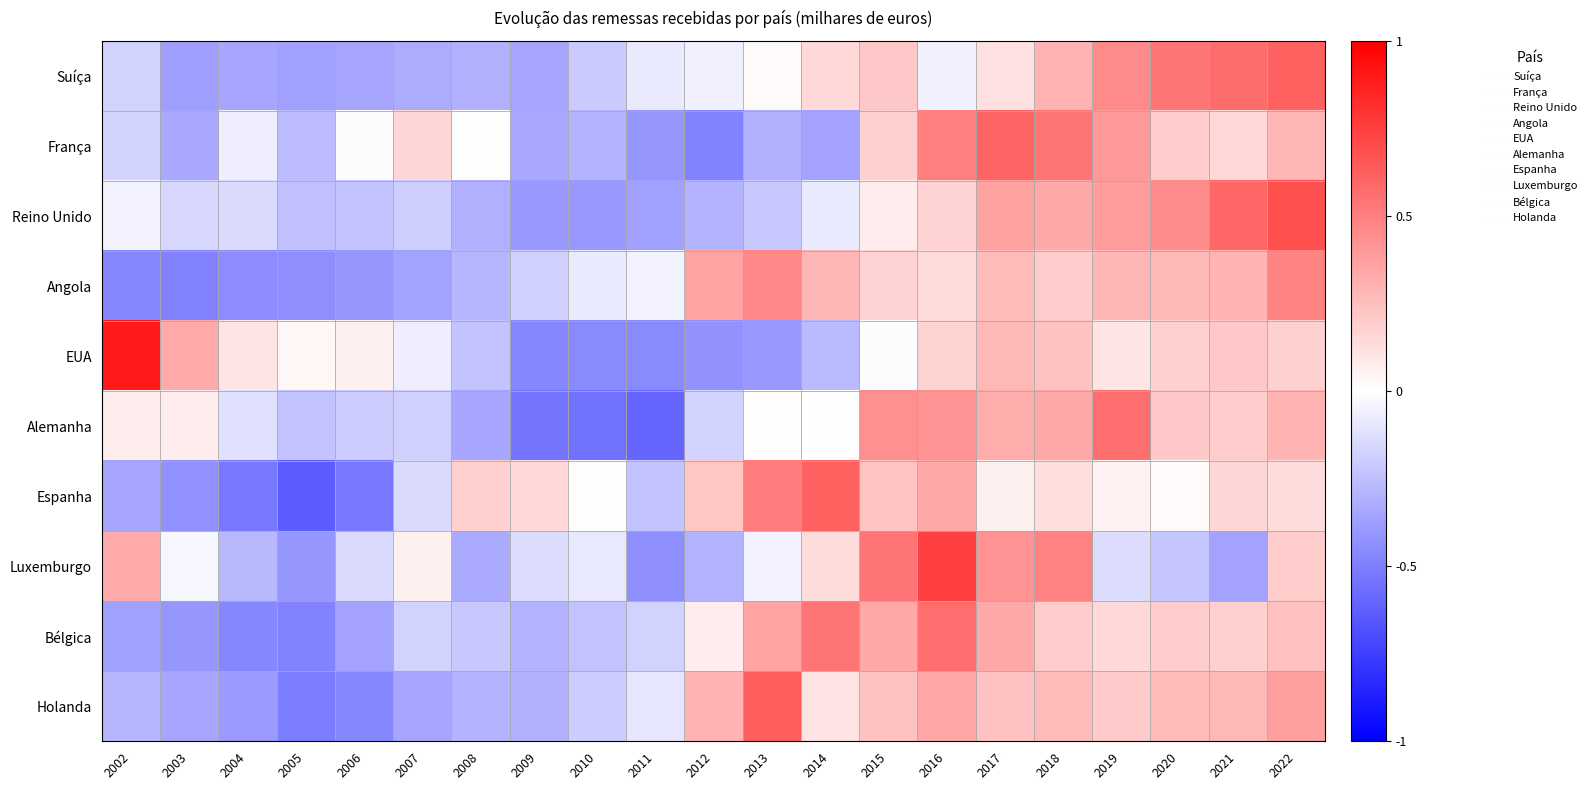

Which series changed the most between 2013 and 2014?

Holanda